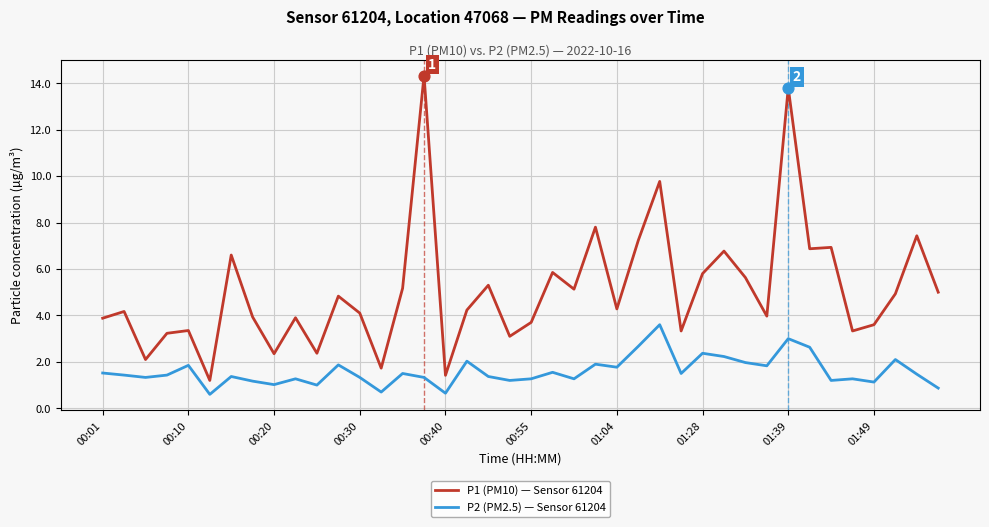

Which series has the widest spread of values?

P1 (PM10) — Sensor 61204